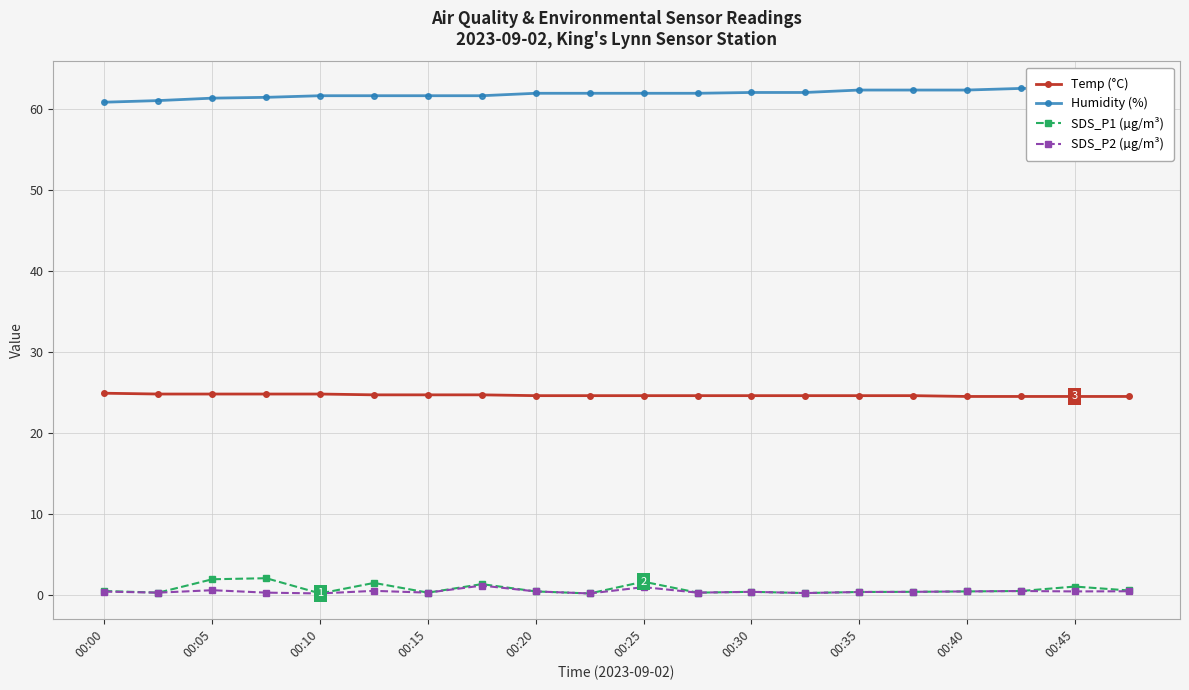

True or false: Temp (°C) has more than 0 points higher than both neighbors.

False